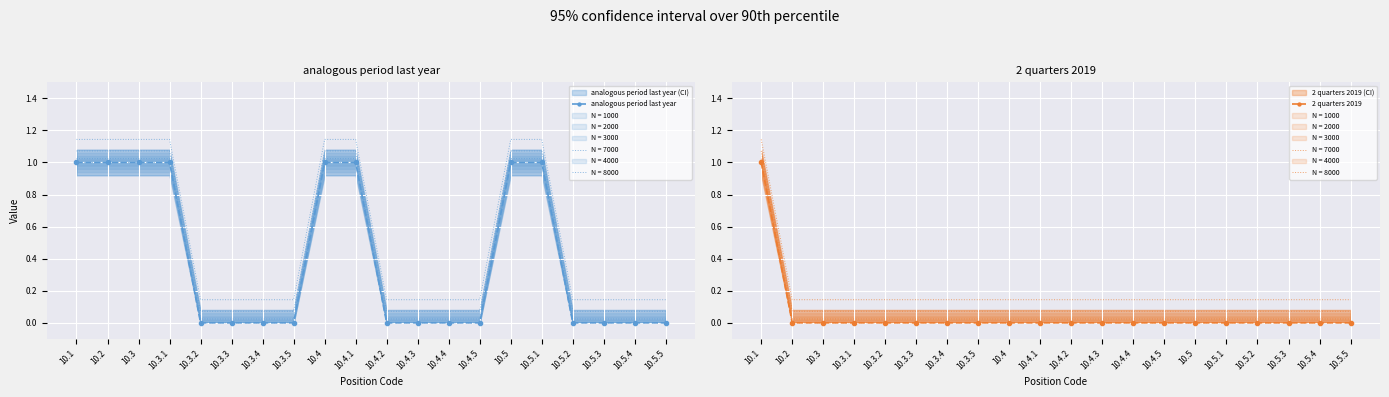

True or false: 2 quarters 2019 has more than 1 interior local peaks.

False